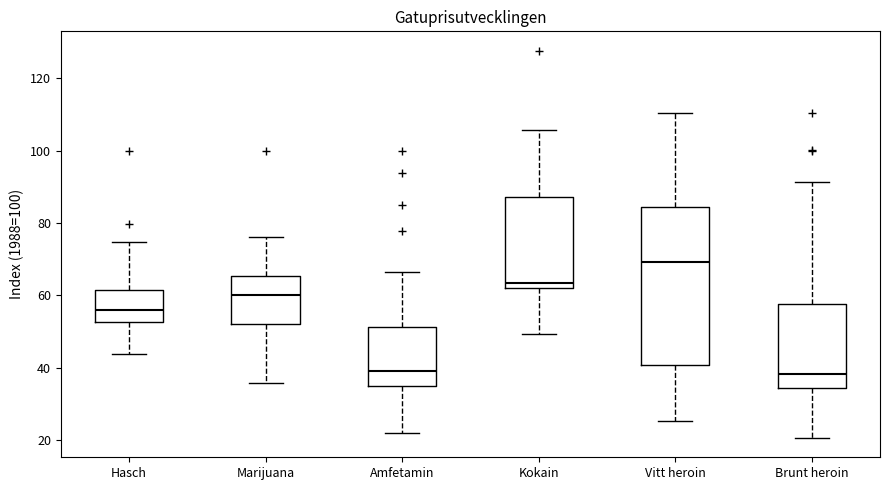

Reading left to right, transcribe this box plot: for each box, give where its median line is, the range the box spans, and where its two whiskers end, as read against the y-axis. The values are not printed on the chart, so give them approximately, as read against the axis.

Hasch: median 56, box 52 to 62, whiskers 44 to 74
Marijuana: median 60, box 52 to 66, whiskers 36 to 76
Amfetamin: median 40, box 36 to 52, whiskers 22 to 66
Kokain: median 64, box 62 to 88, whiskers 50 to 106
Vitt heroin: median 70, box 40 to 84, whiskers 26 to 110
Brunt heroin: median 38, box 34 to 58, whiskers 20 to 92